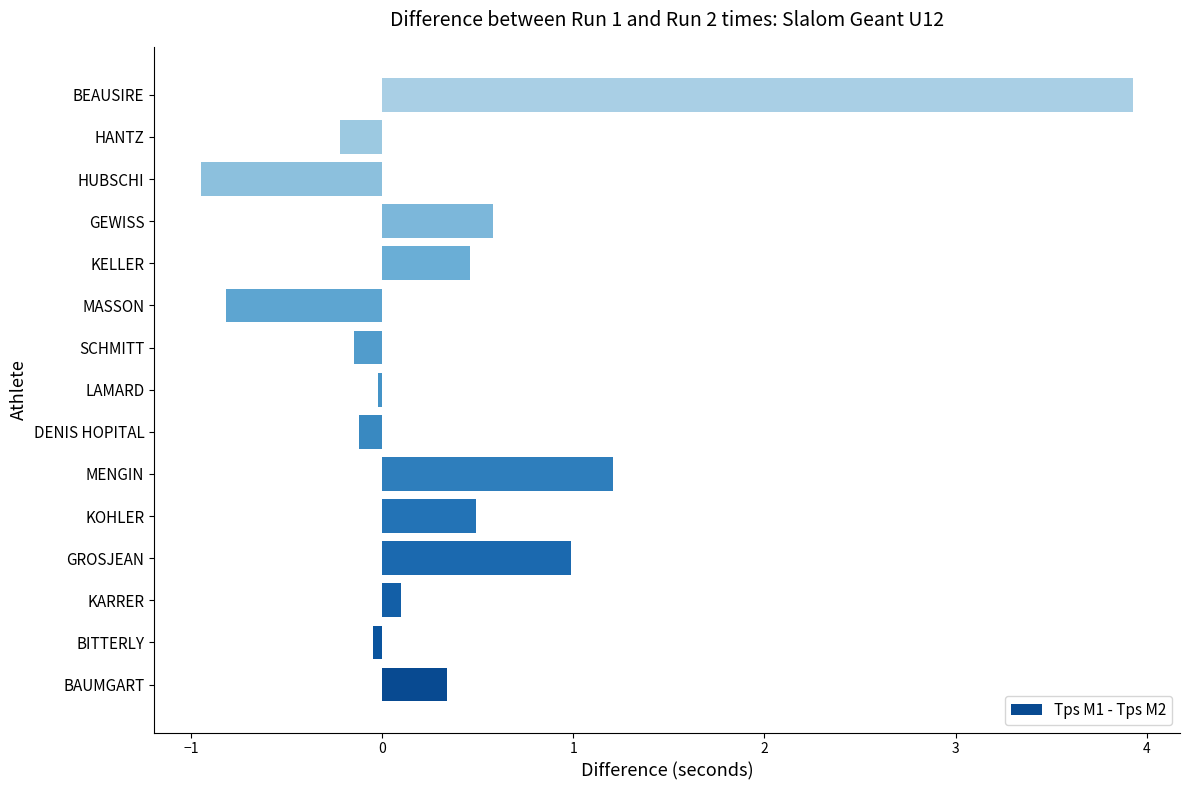

What is the sum of the values at BEAUSIRE and BAUMGART?

4.3